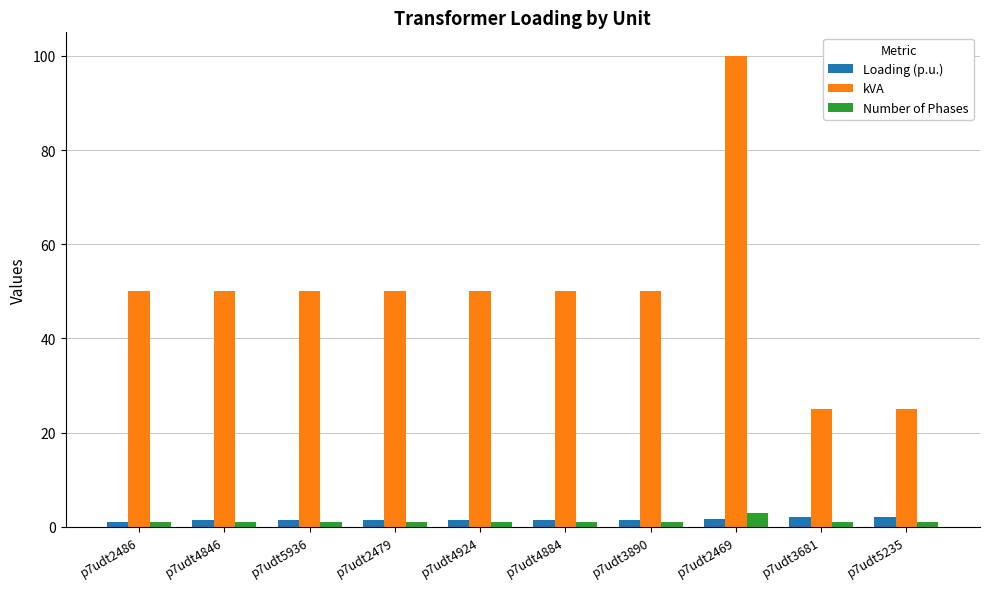

What is the minimum value shown in the chart?

1.0